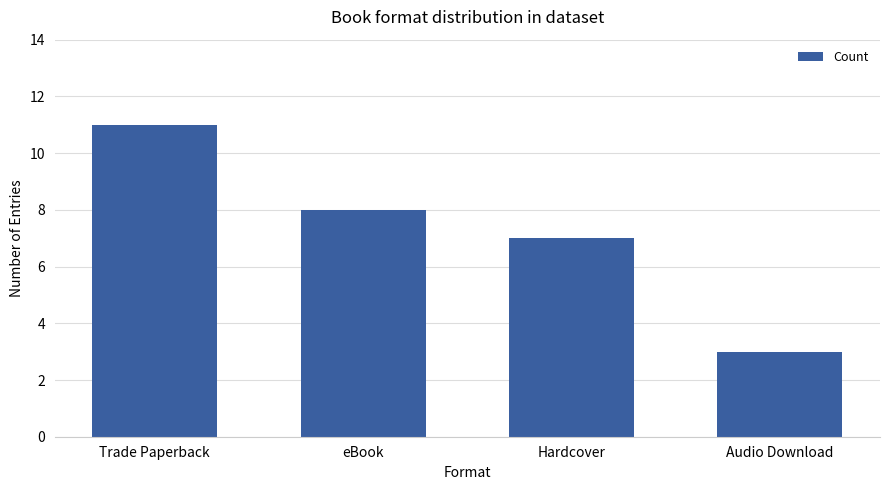

Reading left to right, list all the values displayed in this chart.

11	8	7	3